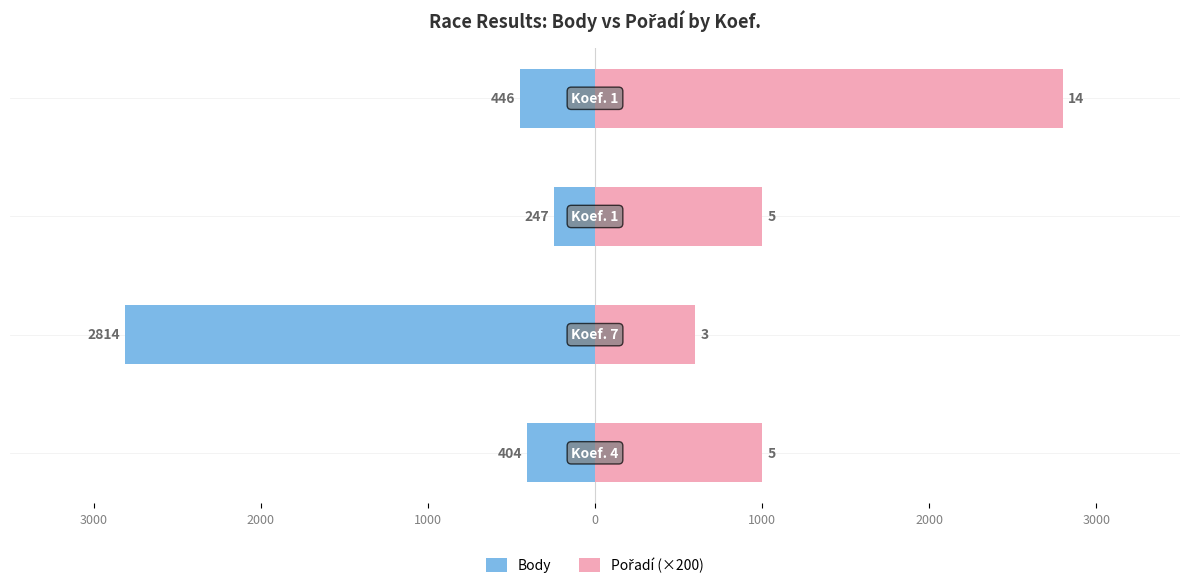

How many values in the Pořadí (×200) series exceed 1000?

1